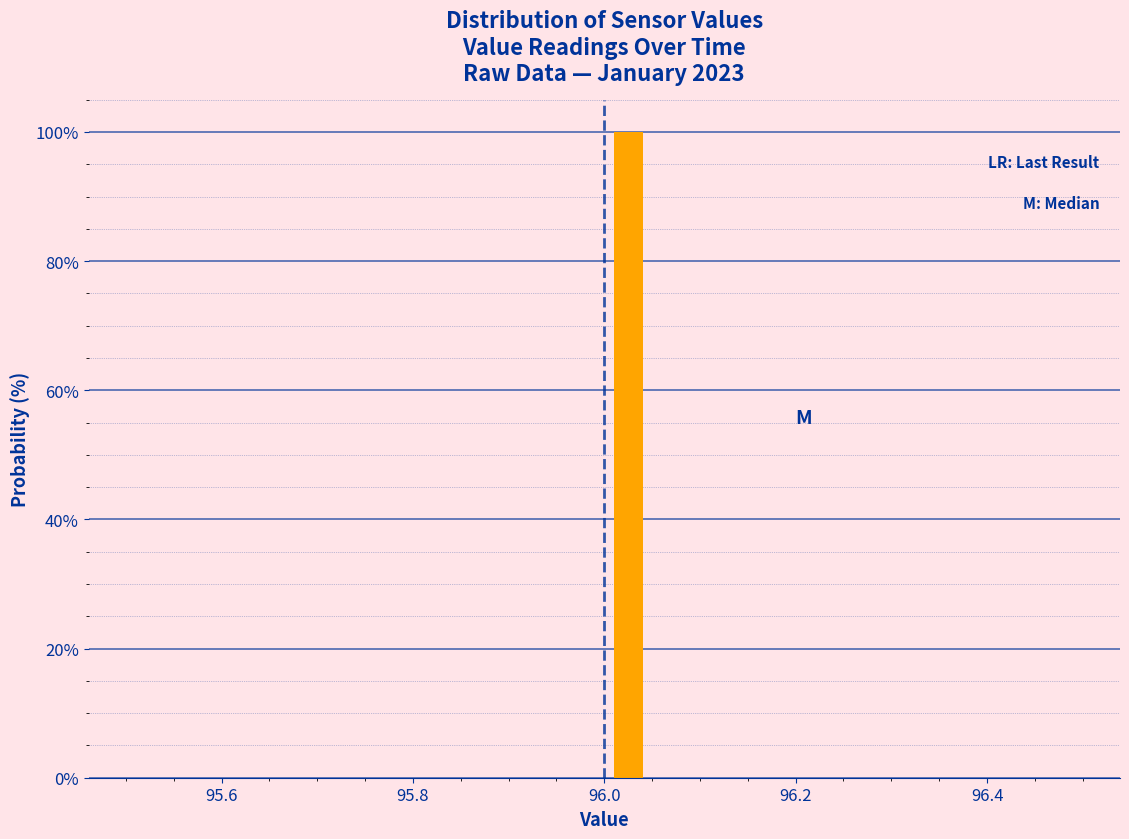

Read against the x-axis, roughly where is the centre of the tallest bar?

96.02